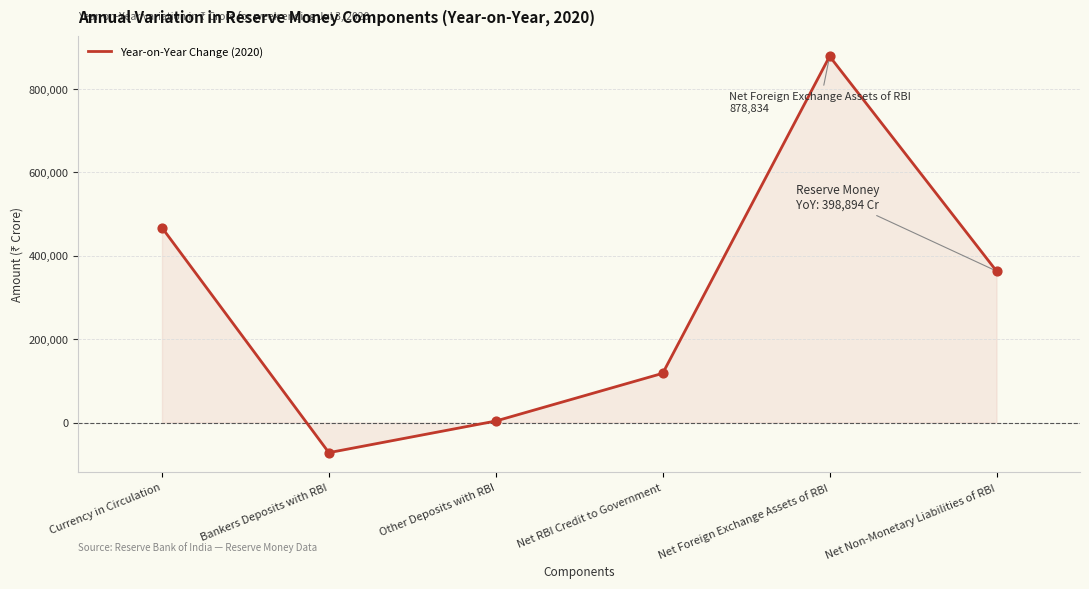

What is the change in value from Bankers Deposits with RBI to Net Non-Monetary Liabilities of RBI?

+435726